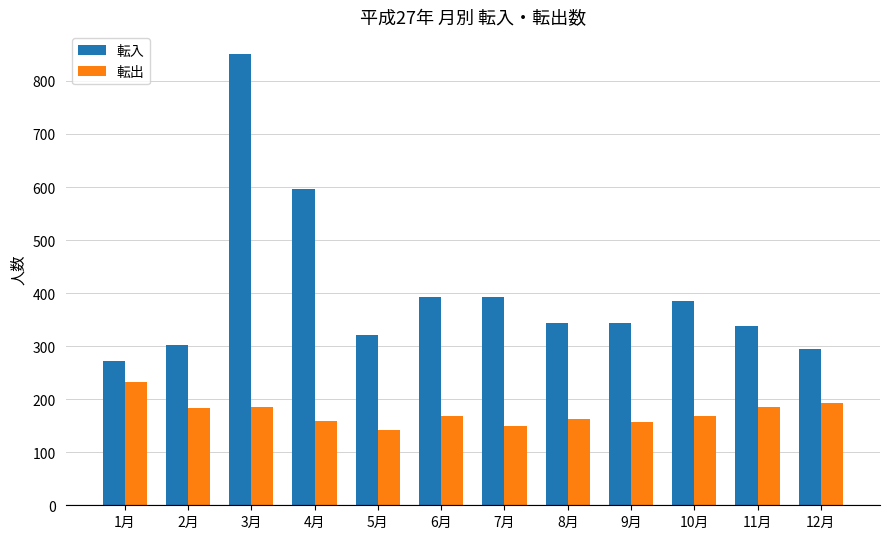

Is it true that 転入 equals 385 at 10月?

True